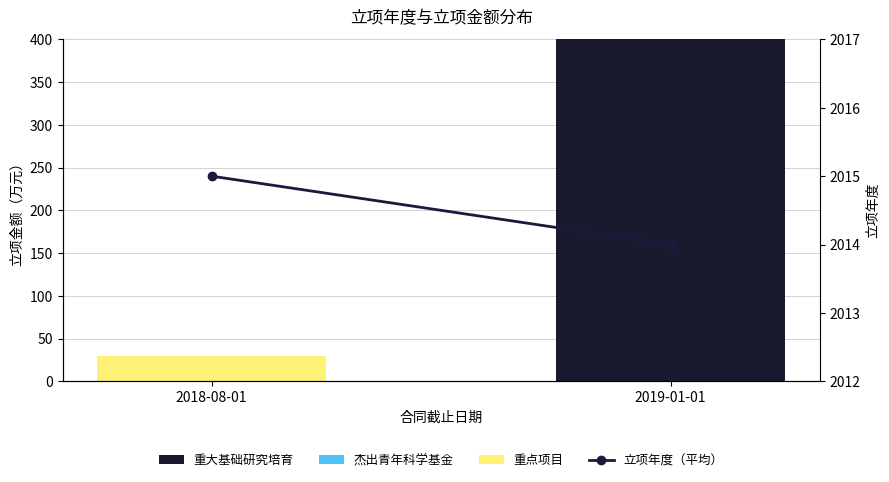

Rank the series at 2018-08-01 from highest to lowest value.

立项年度（平均）, 重点项目, 重大基础研究培育, 杰出青年科学基金